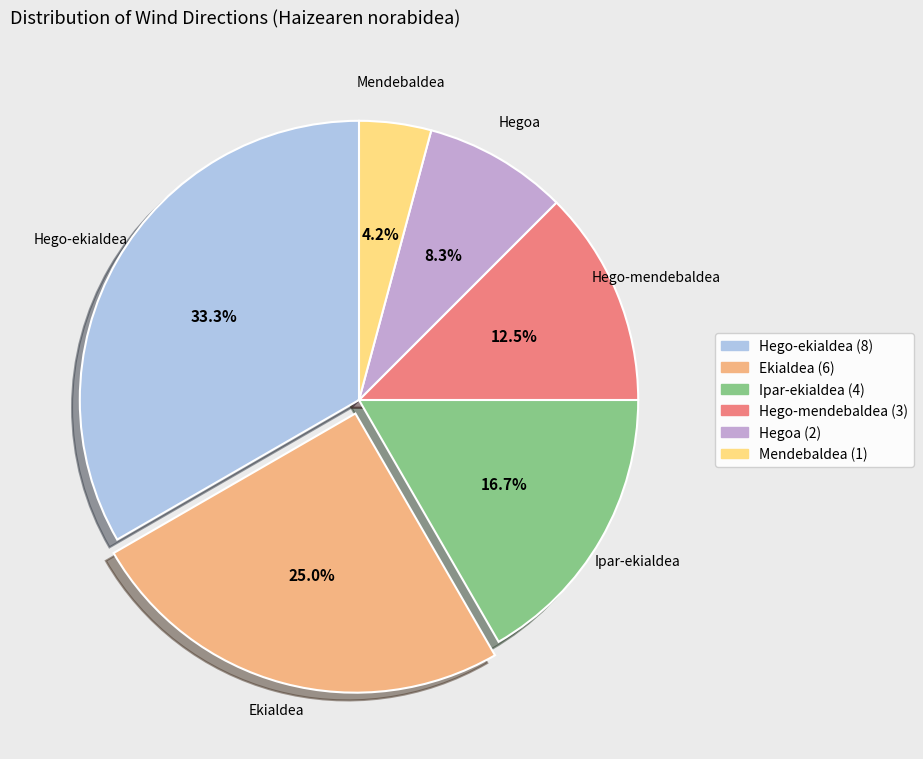

Between Ipar-ekialdea and Hegoa, which is larger?

Ipar-ekialdea